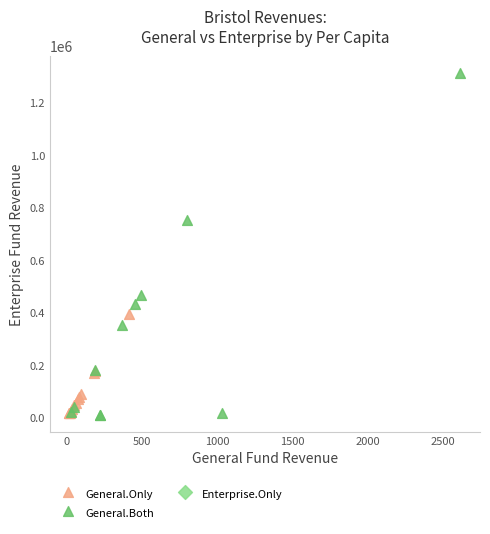

Which series reaches the maximum Y coordinate?

General.Both